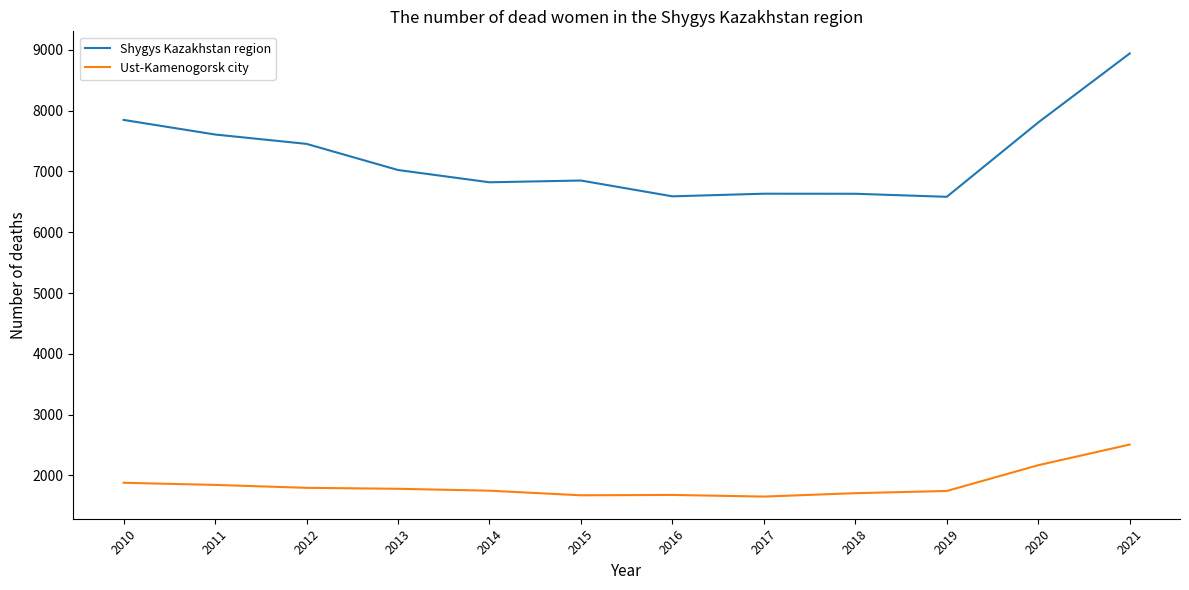

True or false: Shygys Kazakhstan region and Ust-Kamenogorsk city intersect in this chart.

False